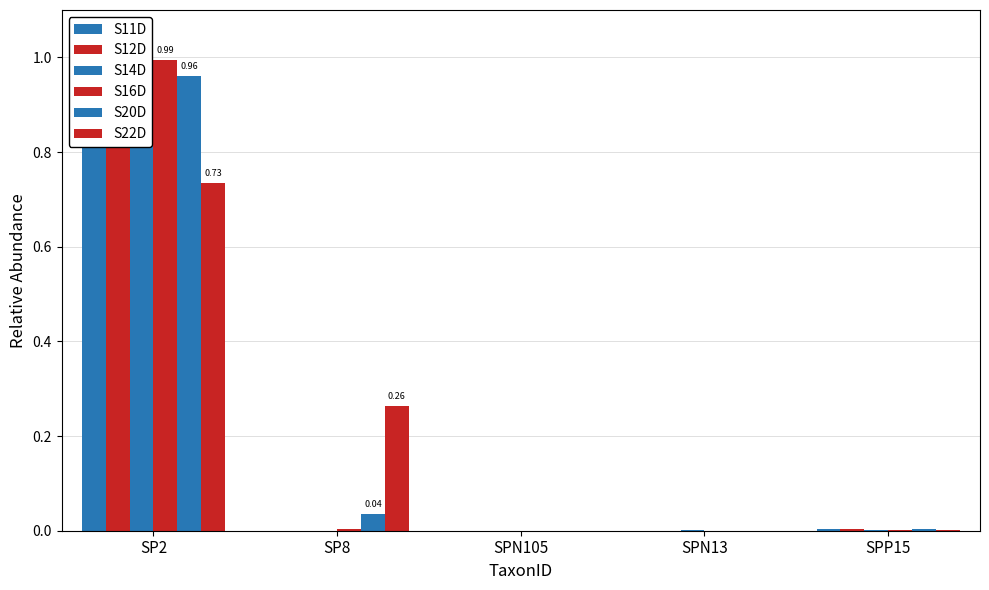

Reading right to left, what are all the values shown in this chart?

S11D: 0.0	0.0	0.0	0.0	1.0
S12D: 0.0	0.0	0.0	0.0	1.0
S14D: 0.0	0.0	0.0	0.0	1.0
S16D: 0.0	0.0	0.0	0.0	1.0
S20D: 0.0	0.0	0.0	0.0	1.0
S22D: 0.0	0.0	0.0	0.3	0.7